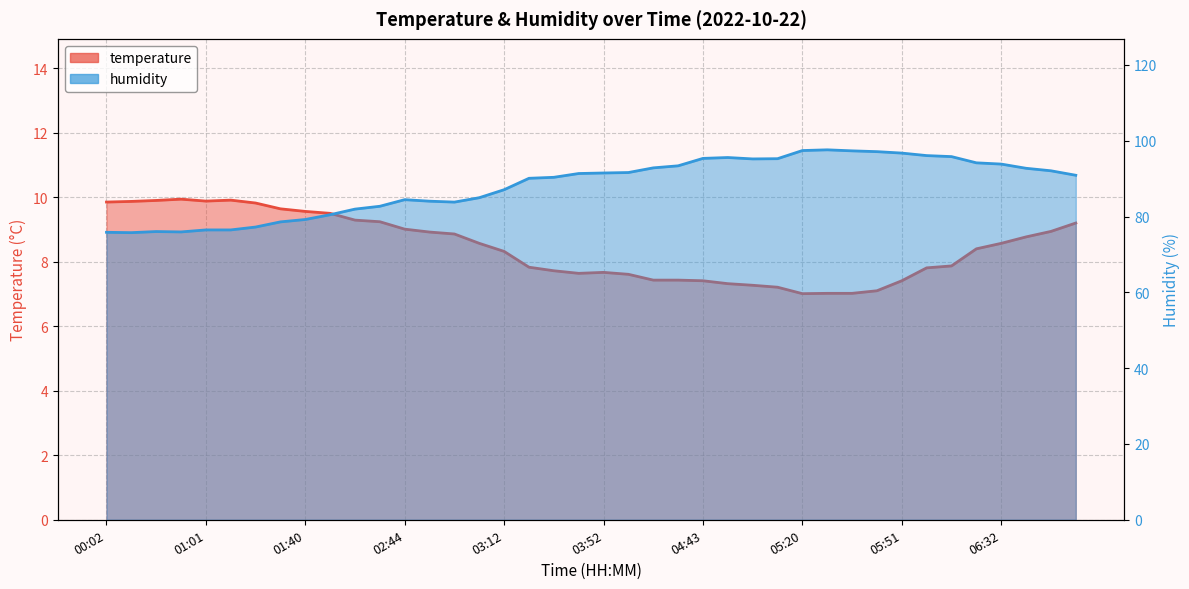

Rank the categories by humidity value from highest to lowest.

05:24, 05:20, 05:27, 05:35, 05:51, 06:08, 06:13, 04:51, 04:43, 04:59, 04:55, 06:28, 06:32, 04:28, 04:17, 06:36, 06:40, 04:00, 03:52, 03:39, 06:44, 03:32, 03:28, 03:12, 03:05, 02:44, 02:52, 02:57, 02:24, 02:19, 02:08, 01:40, 01:36, 01:09, 01:01, 01:05, 00:32, 00:53, 00:02, 00:25